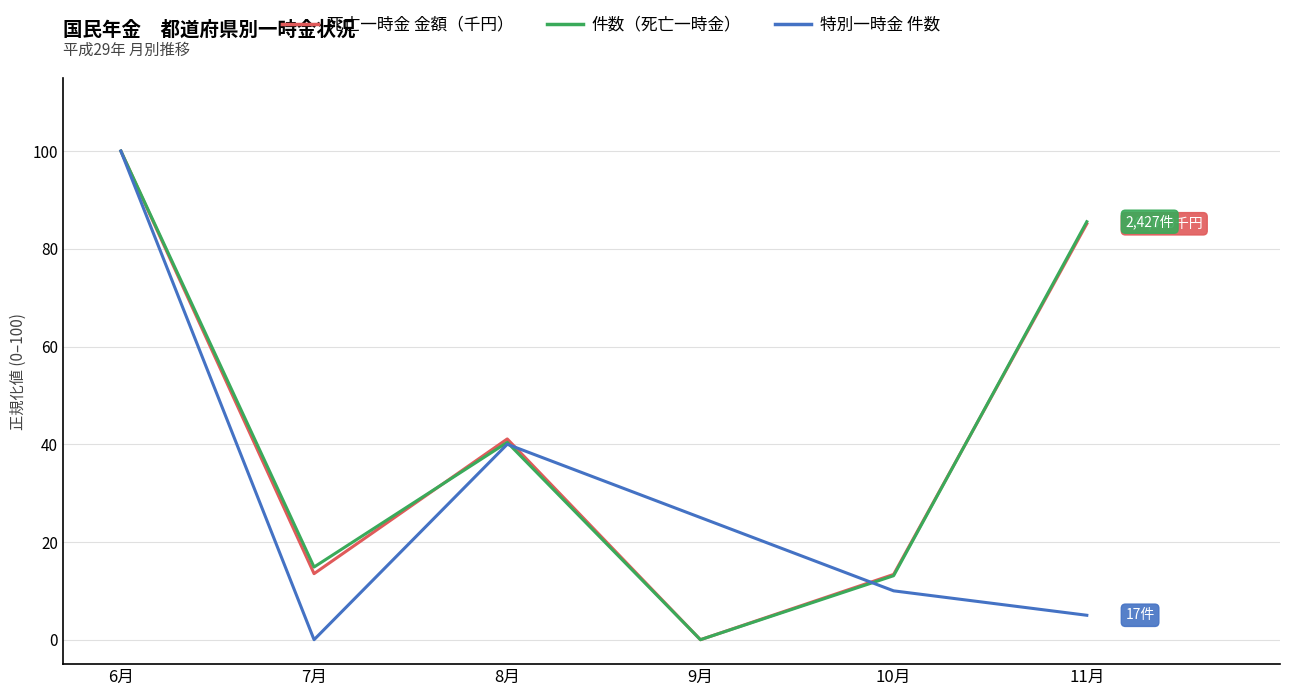

At which category is the sum across all series the highest?

6月